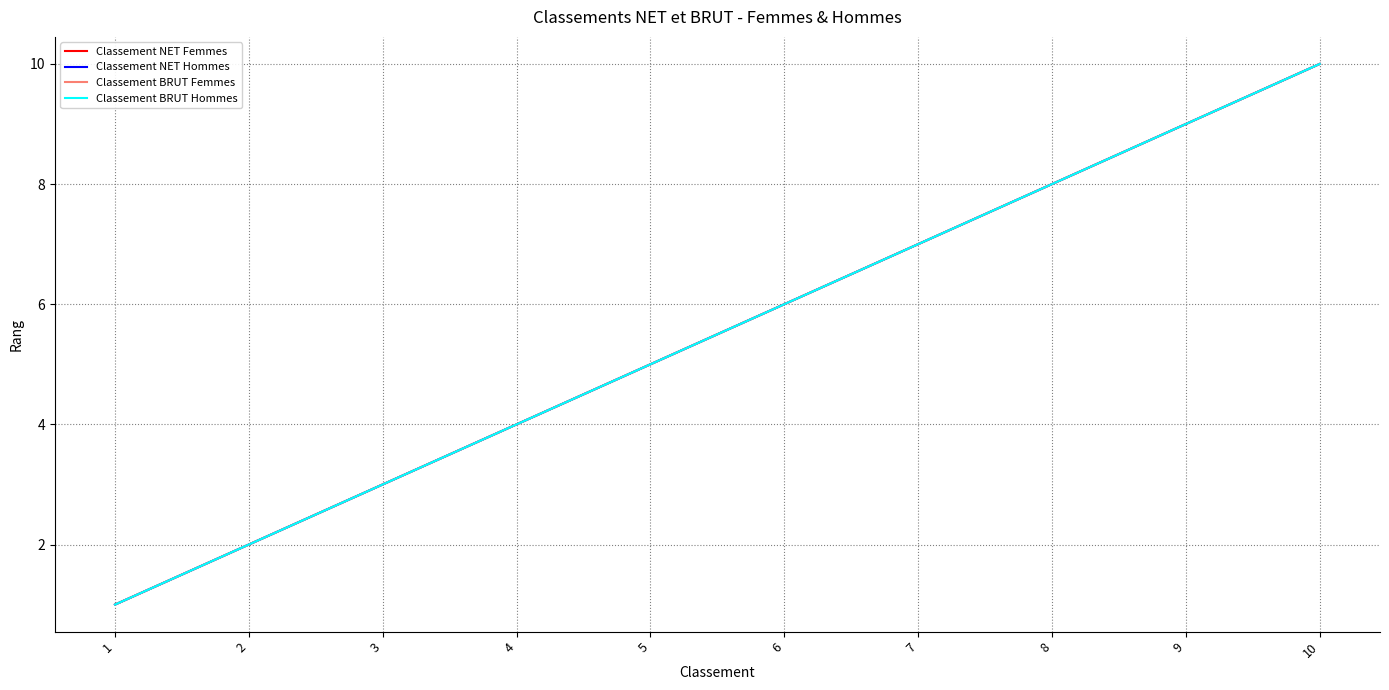

Does the chart have visible grid lines?

Yes